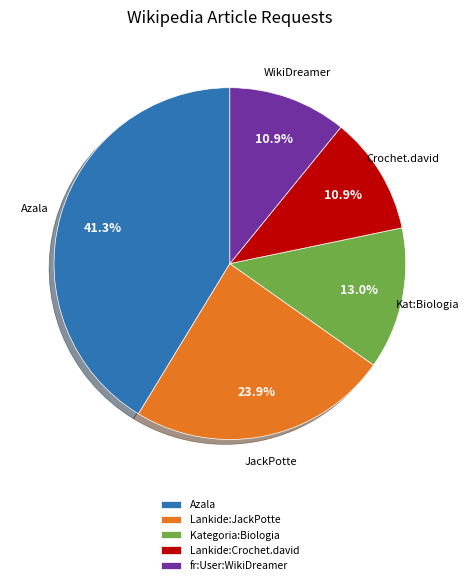

To the nearest percent, what is the difference between the Lankide:Crochet.david and Kategoria:Biologia slice percentages?

2%